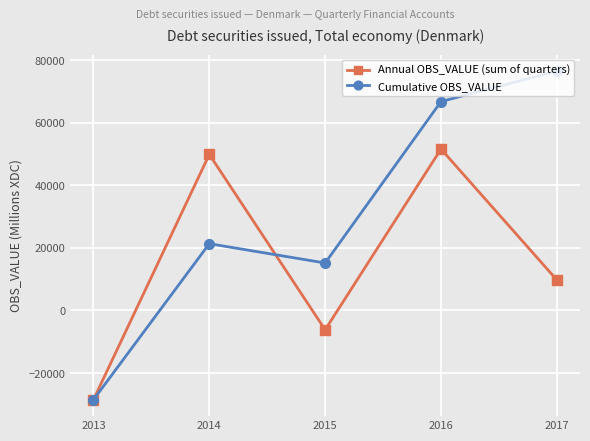

What is the spread (max minus min) of values at 2015?

21344